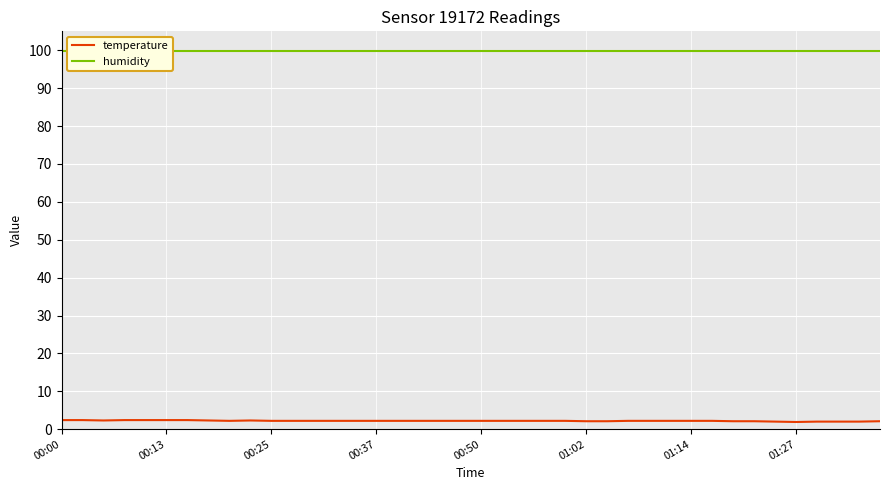

How many categories are shown in the chart?

40